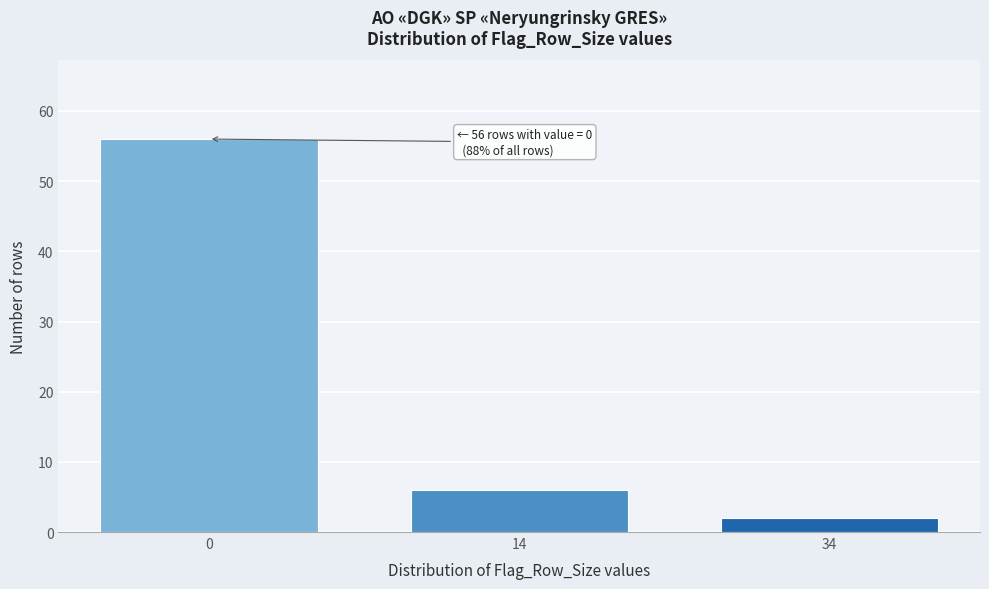

Reading left to right, what are all the values shown in this chart?

0=56	14=6	34=2